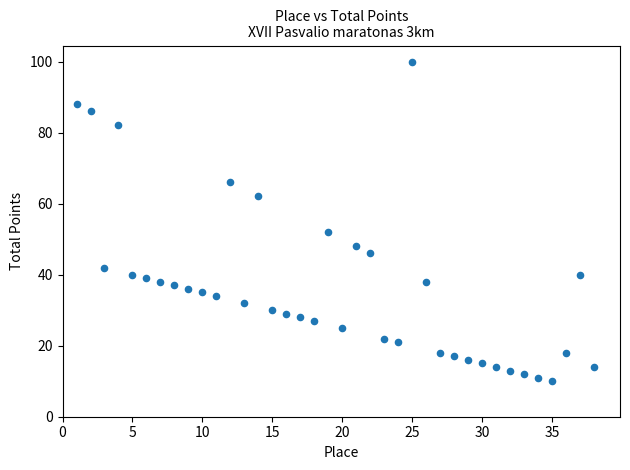

What is the range of X values (max minus min)?

37